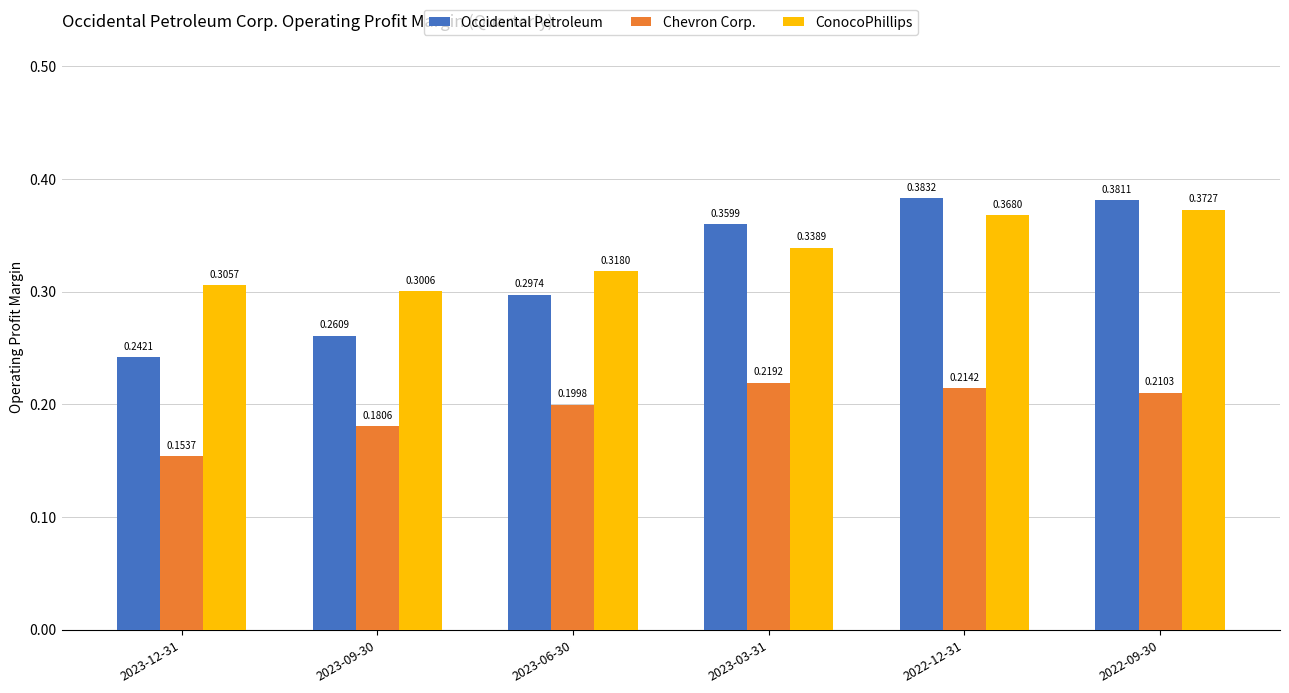

What is the total value across all series at 2023-09-30?

0.7